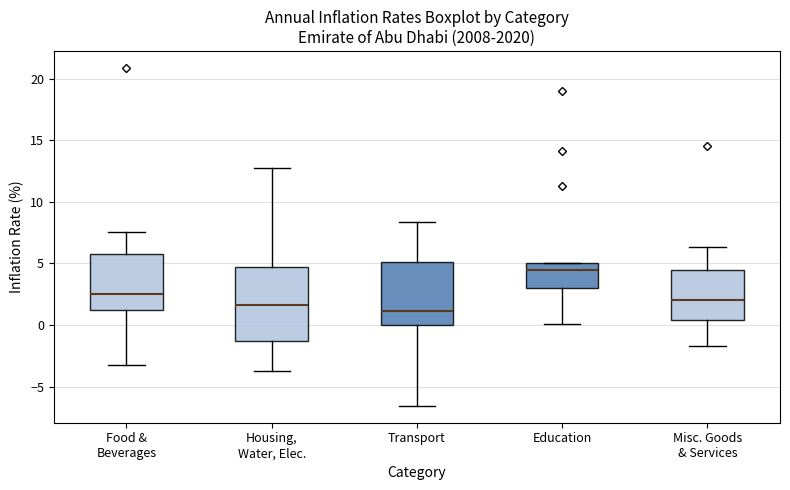

Reading left to right, transcribe this box plot: for each box, give where its median line is, the range the box spans, and where its two whiskers end, as read against the y-axis. The values are not printed on the chart, so give them approximately, as read against the axis.

Food & Beverages: median 2.5, box 1.0 to 6.0, whiskers -3.0 to 7.5
Housing, Water, Elec.: median 1.5, box -1.5 to 4.5, whiskers -3.5 to 13.0
Transport: median 1.0, box 0.0 to 5.0, whiskers -6.5 to 8.5
Education: median 4.5, box 3.0 to 5.0, whiskers 0.0 to 5.0
Misc. Goods & Services: median 2.0, box 0.5 to 4.5, whiskers -1.5 to 6.5